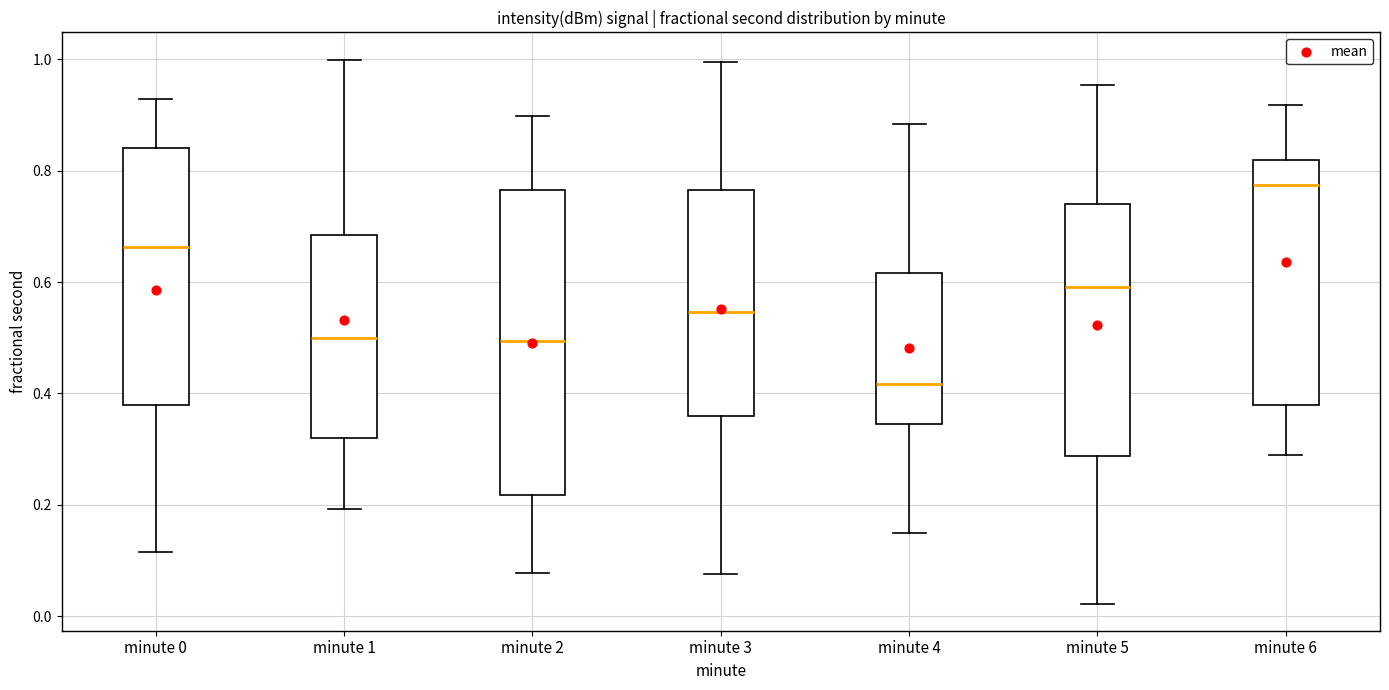

Which box's median line is the lowest?

minute 4